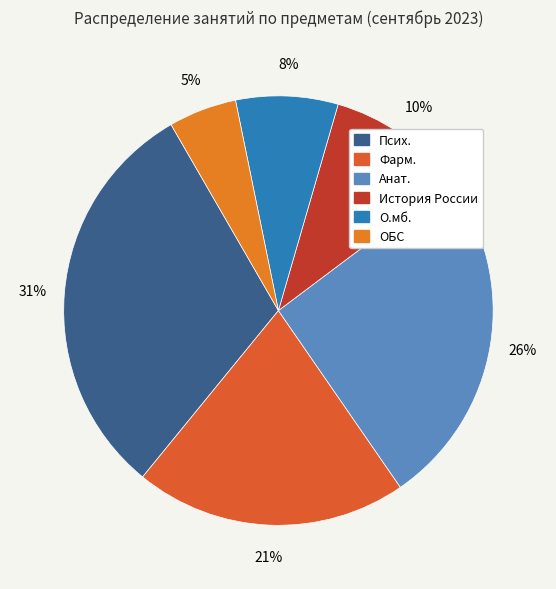

Does Псих. represent more than half of the total?

No